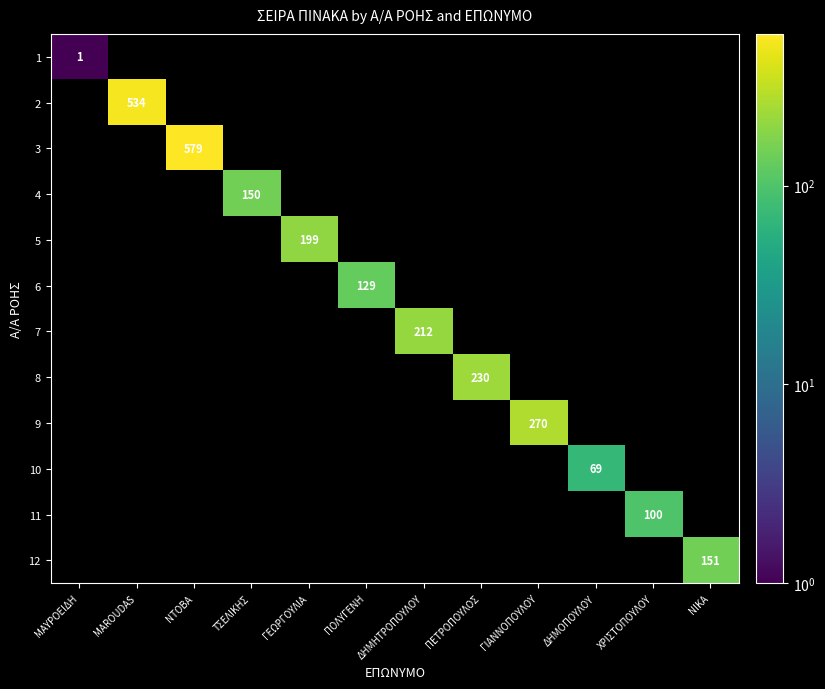

Is the value of 3 at ΝΤΟΒΑ greater than the value of 5 at ΓΕΩΡΓΟΥΛΙΑ?

Yes